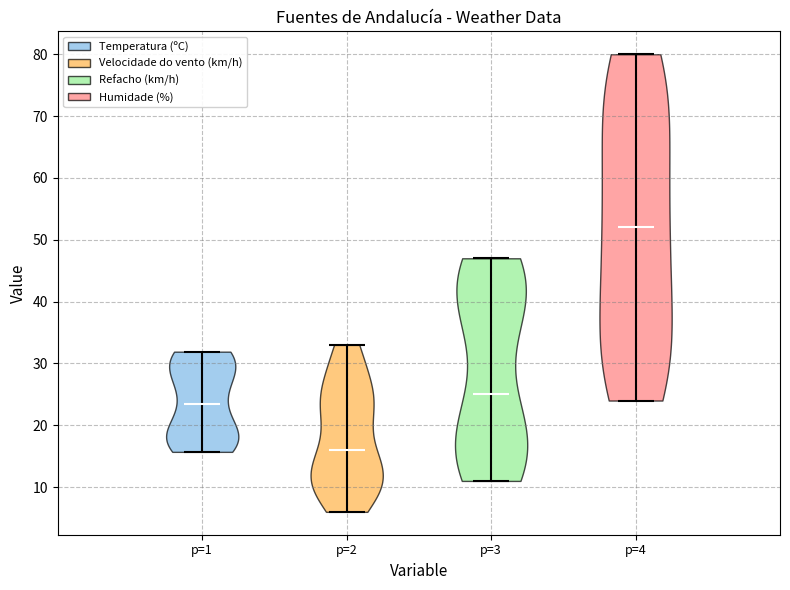

Which violin has the highest median line?

p=4